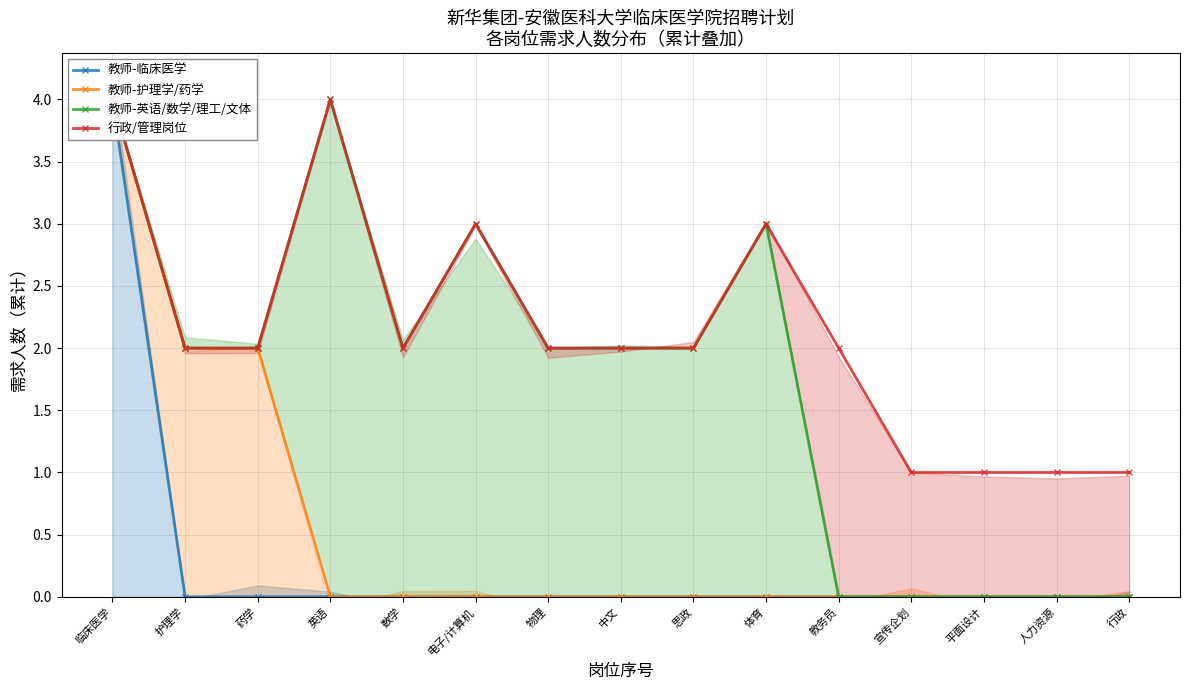

How many lines are shown in the chart?

4